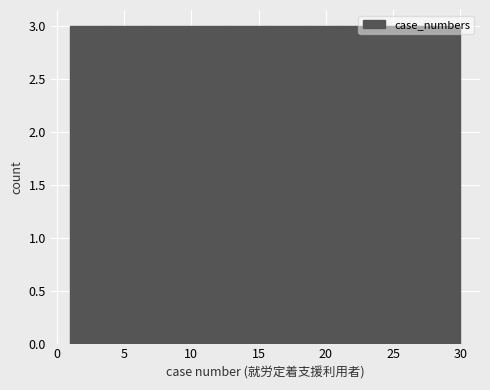

Reading left to right, transcribe this chart: for each bar, give the range it covers on the x-axis and its height. Neither the bar edges nor the heights are printed on the chart, so give them approximately, as read against the axes.

1.0 to 3.9: 3
3.9 to 6.8: 3
6.8 to 9.7: 3
9.7 to 12.6: 3
12.6 to 15.5: 3
15.5 to 18.4: 3
18.4 to 21.3: 3
21.3 to 24.2: 3
24.2 to 27.1: 3
27.1 to 30.0: 3